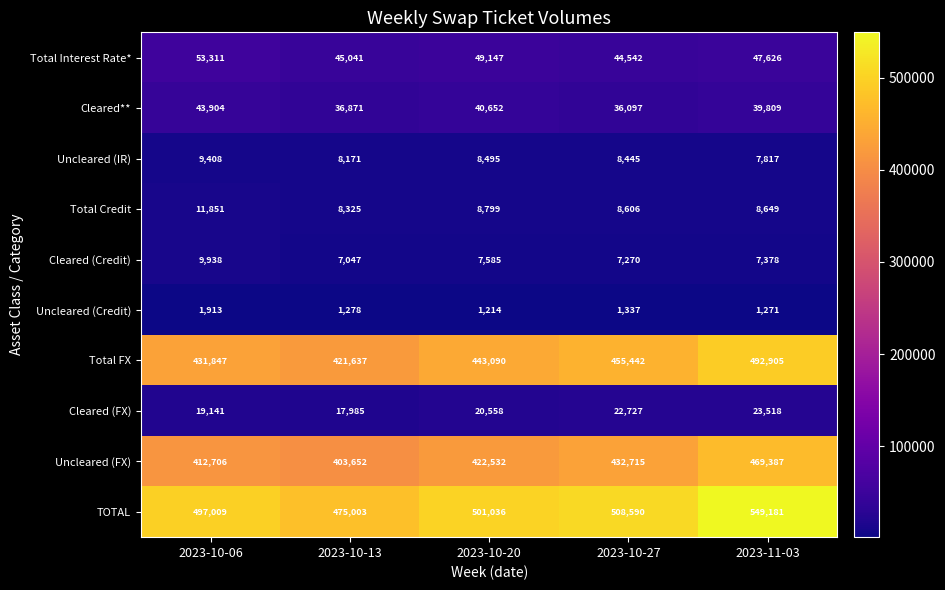

At which category does the chart reach its peak across all series?

2023-11-03